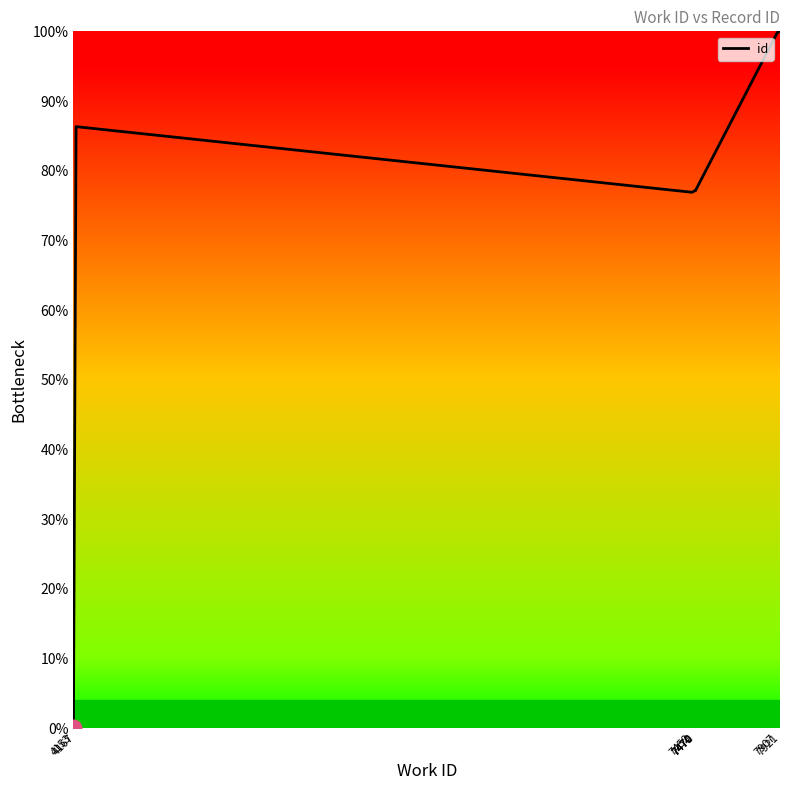

What is the difference between the values at 7921 and 4153?

100.0